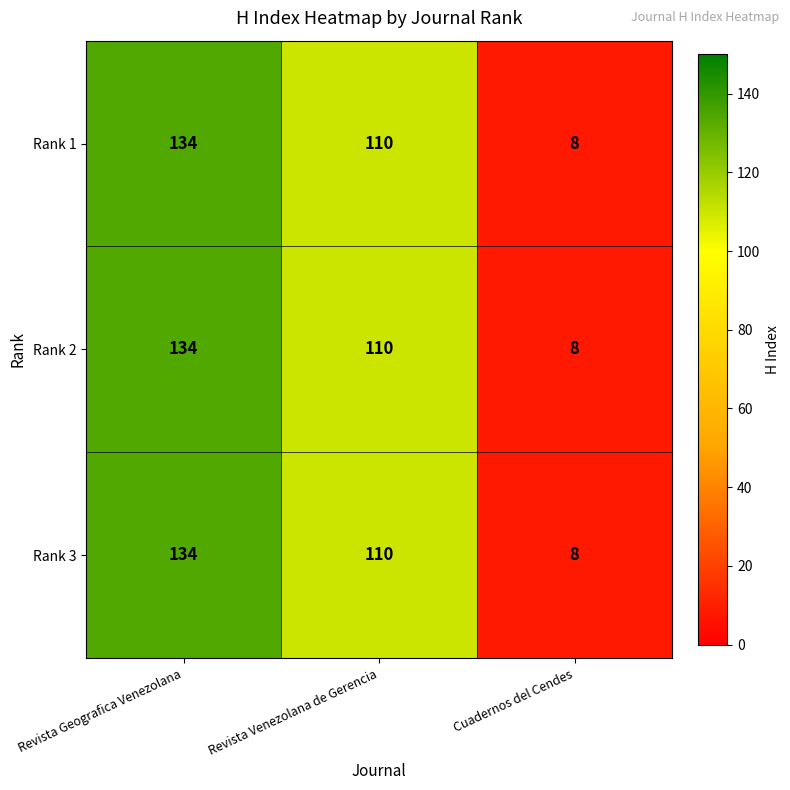

At which category is the sum across all series the highest?

Revista Geografica Venezolana